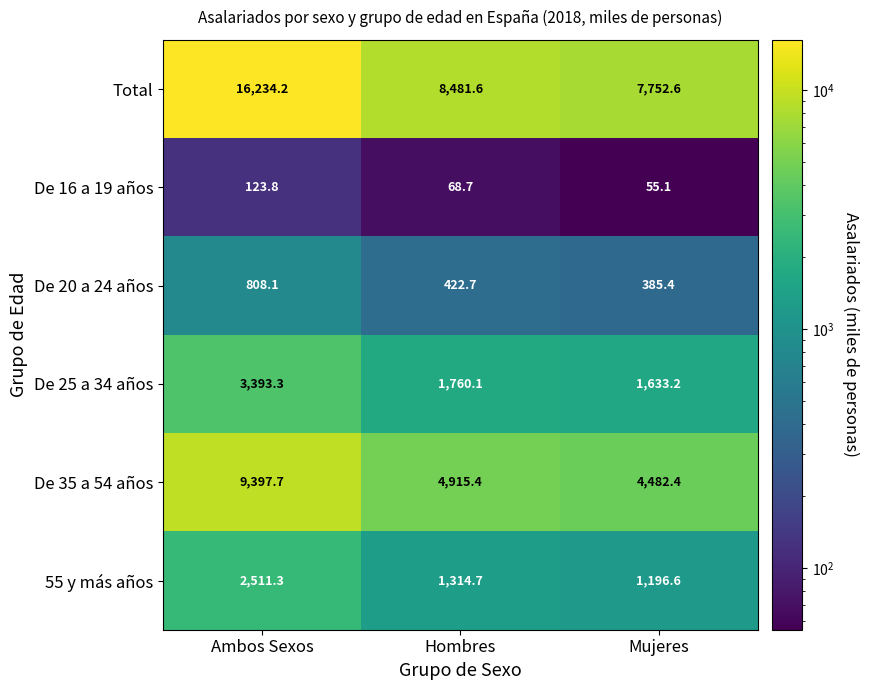

Reading left to right, list all the values displayed in this chart.

Total: 16234.2	8481.6	7752.6
De 16 a 19 años: 123.8	68.7	55.1
De 20 a 24 años: 808.1	422.7	385.4
De 25 a 34 años: 3393.3	1760.1	1633.2
De 35 a 54 años: 9397.7	4915.4	4482.4
55 y más años: 2511.3	1314.7	1196.6